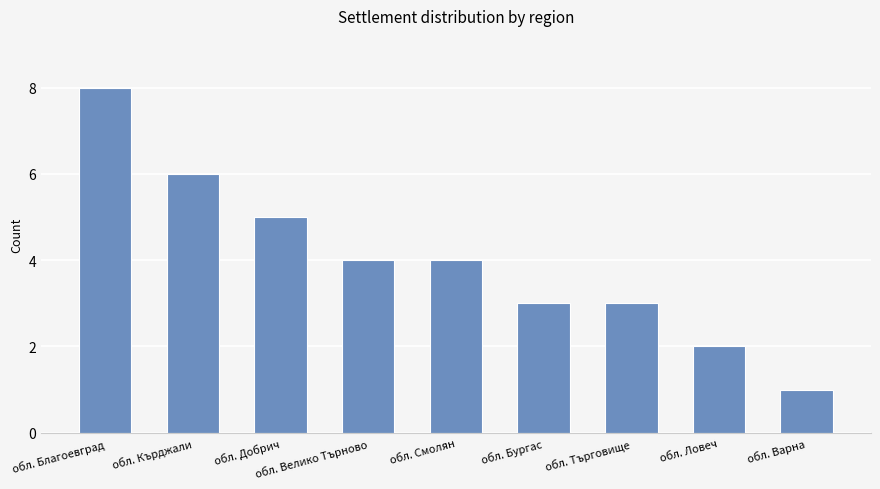

Reading left to right, list all the values displayed in this chart.

8	6	5	4	4	3	3	2	1